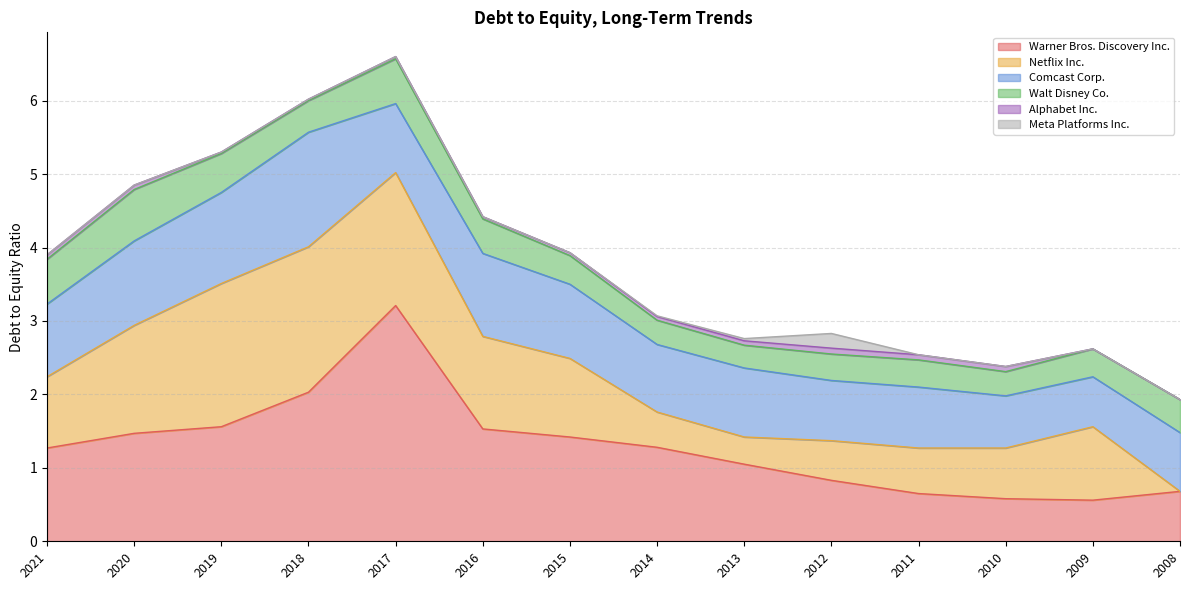

Reading left to right, extract all data points from this chart.

Warner Bros. Discovery Inc.: 2021=1.3	2020=1.5	2019=1.6	2018=2.0	2017=3.2	2016=1.5	2015=1.4	2014=1.3	2013=1.1	2012=0.8	2011=0.7	2010=0.6	2009=0.6	2008=0.7
Netflix Inc.: 2021=1.0	2020=1.5	2019=1.9	2018=2.0	2017=1.8	2016=1.3	2015=1.1	2014=0.5	2013=0.4	2012=0.5	2011=0.6	2010=0.7	2009=1.0	2008=0.0
Comcast Corp.: 2021=1.0	2020=1.1	2019=1.2	2018=1.6	2017=0.9	2016=1.1	2015=1.0	2014=0.9	2013=0.9	2012=0.8	2011=0.8	2010=0.7	2009=0.7	2008=0.8
Walt Disney Co.: 2021=0.6	2020=0.7	2019=0.5	2018=0.4	2017=0.6	2016=0.5	2015=0.4	2014=0.3	2013=0.3	2012=0.4	2011=0.4	2010=0.3	2009=0.4	2008=0.5
Alphabet Inc.: 2021=0.1	2020=0.1	2019=0.0	2018=0.0	2017=0.0	2016=0.0	2015=0.0	2014=0.1	2013=0.1	2012=0.1	2011=0.1	2010=0.1	2009=0.0	2008=0.0
Meta Platforms Inc.: 2021=0.0	2020=0.0	2019=0.0	2018=0.0	2017=0.0	2016=0.0	2015=0.0	2014=0.0	2013=0.0	2012=0.2	2011=0.0	2010=0.0	2009=0.0	2008=0.0